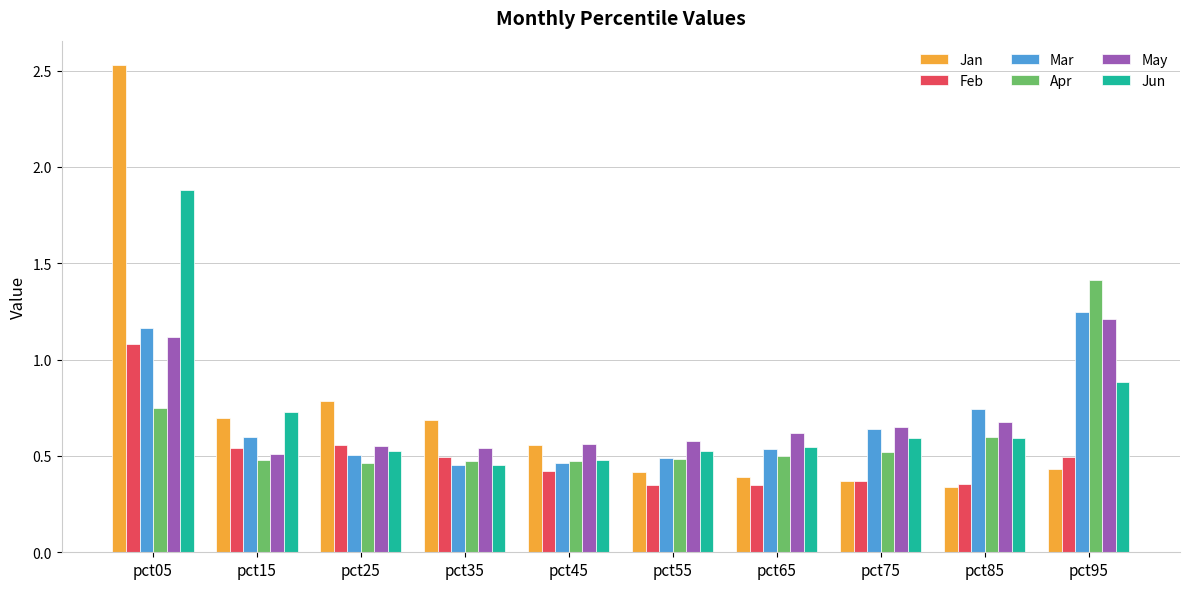

Which series changed the most between pct05 and pct75?

Jan